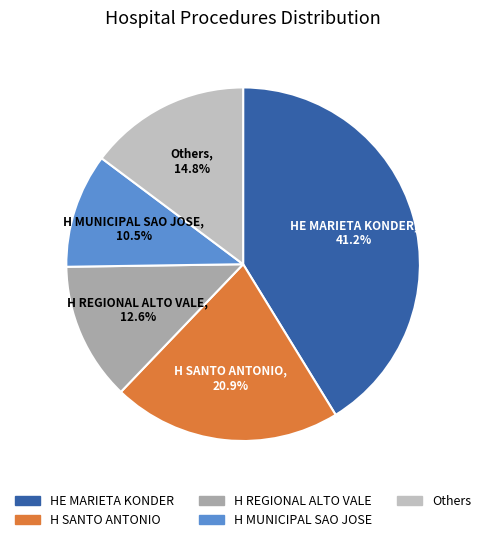

How many segments does this pie chart have?

5